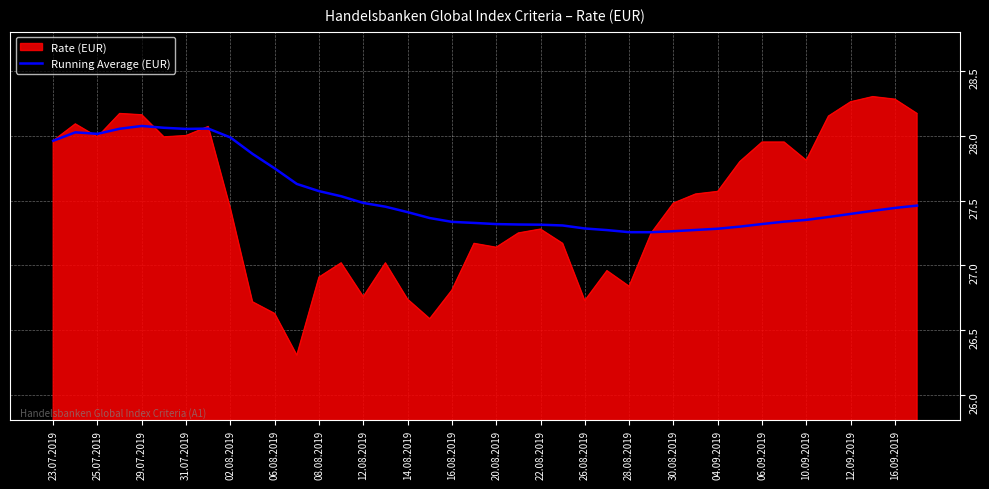

Does the chart have visible grid lines?

Yes